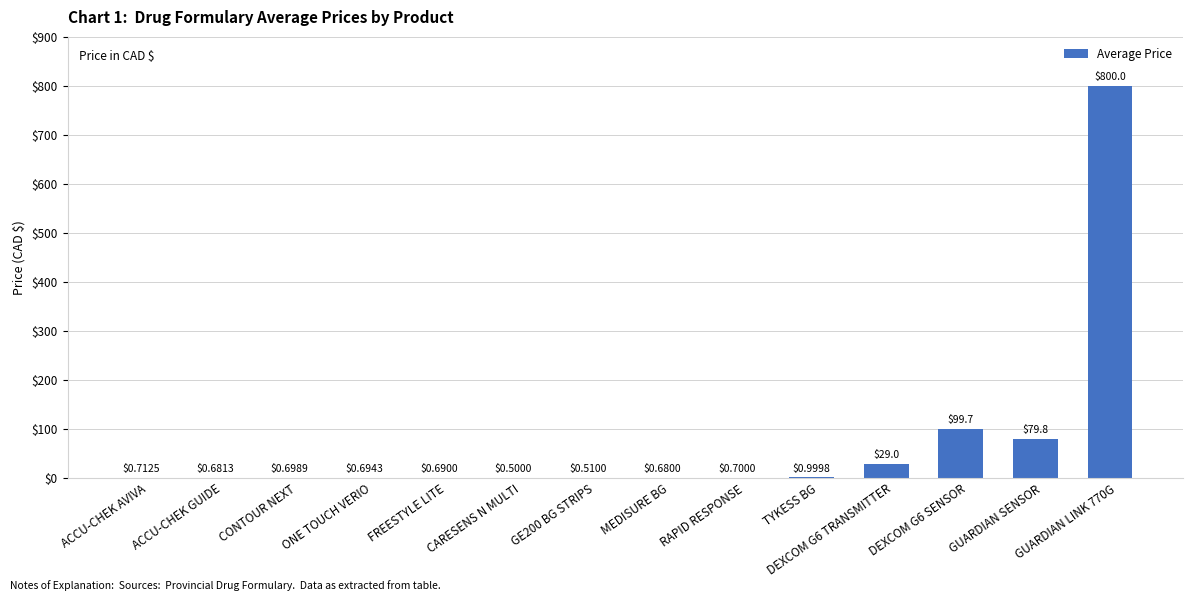

Is it true that the value at RAPID RESPONSE is 0.7?

True